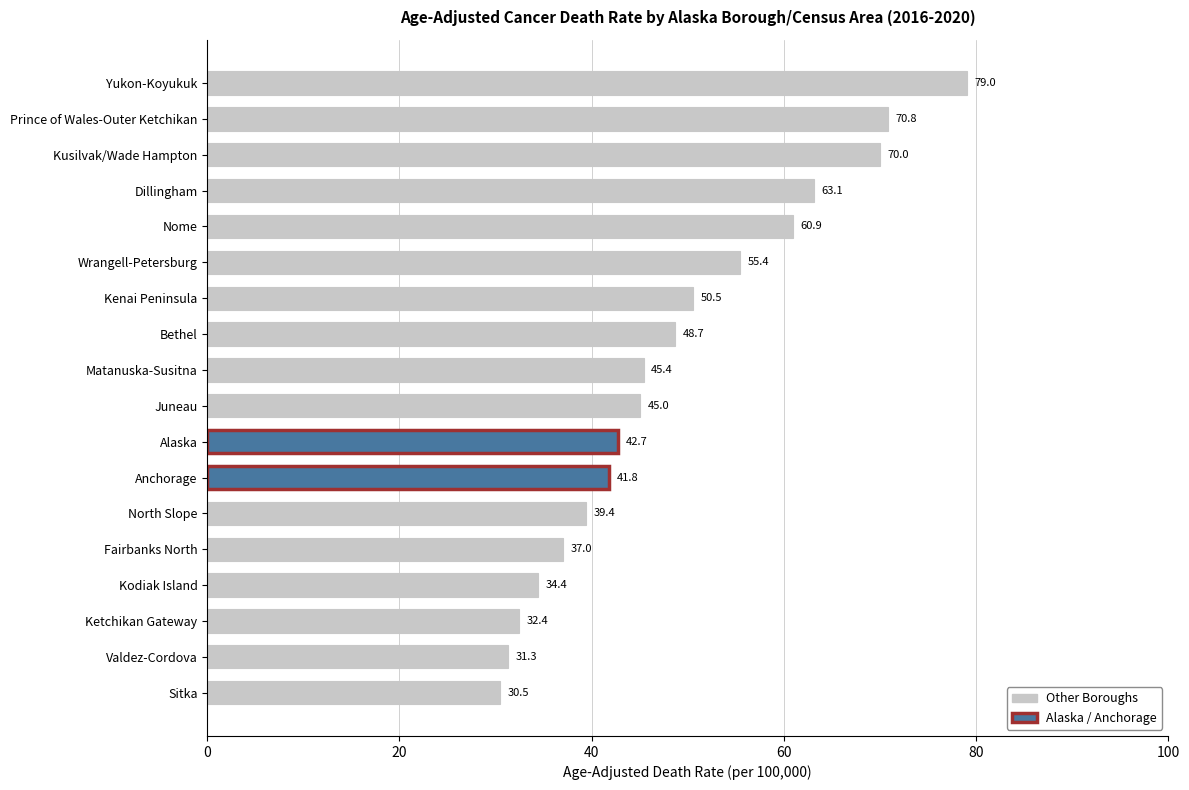

Is it true that the value at Dillingham is 112.7?

False